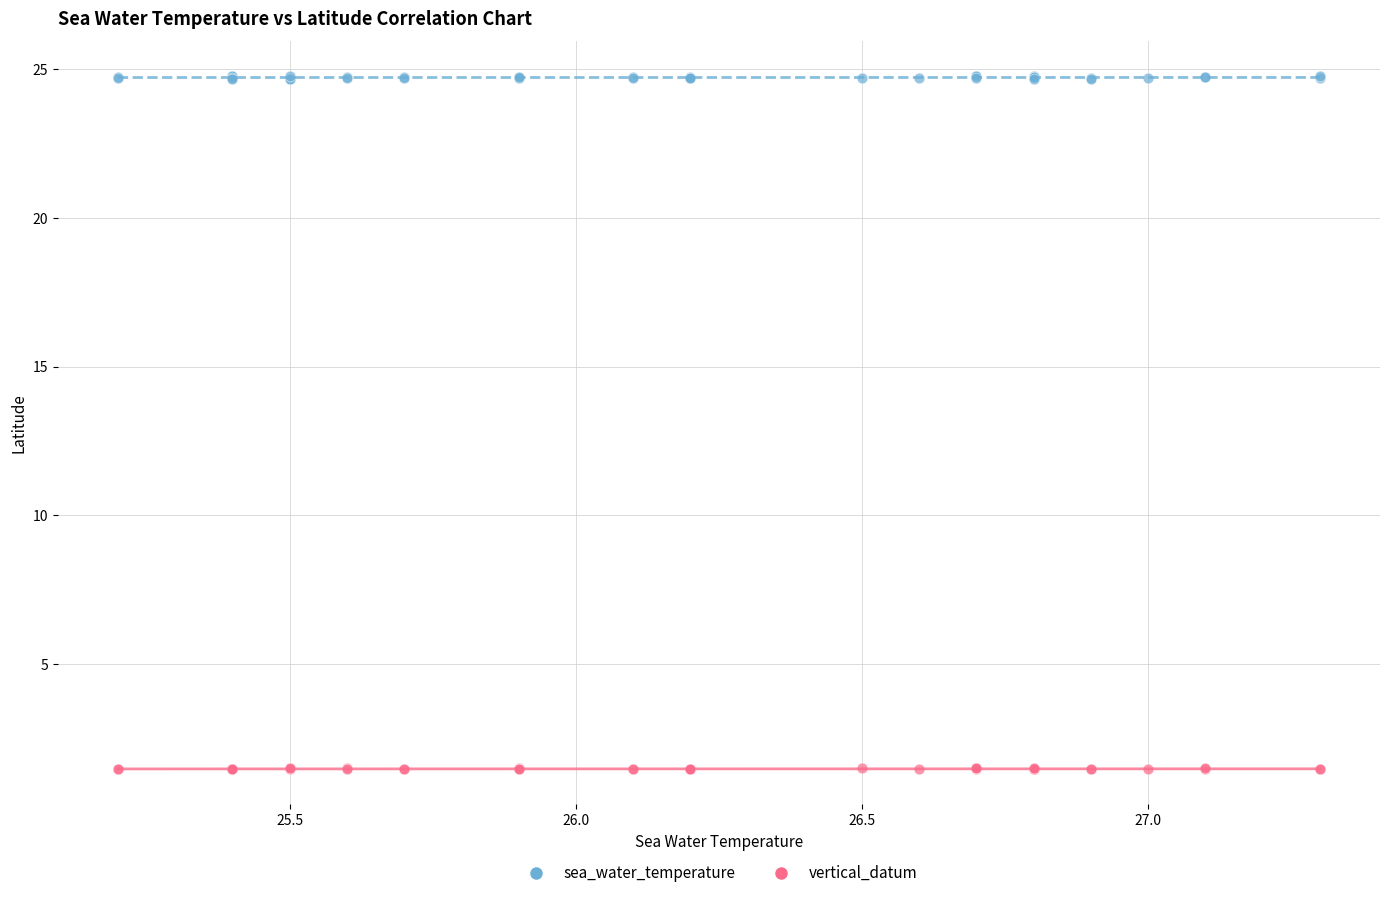

Which series has the largest Y range (max minus min)?

sea_water_temperature